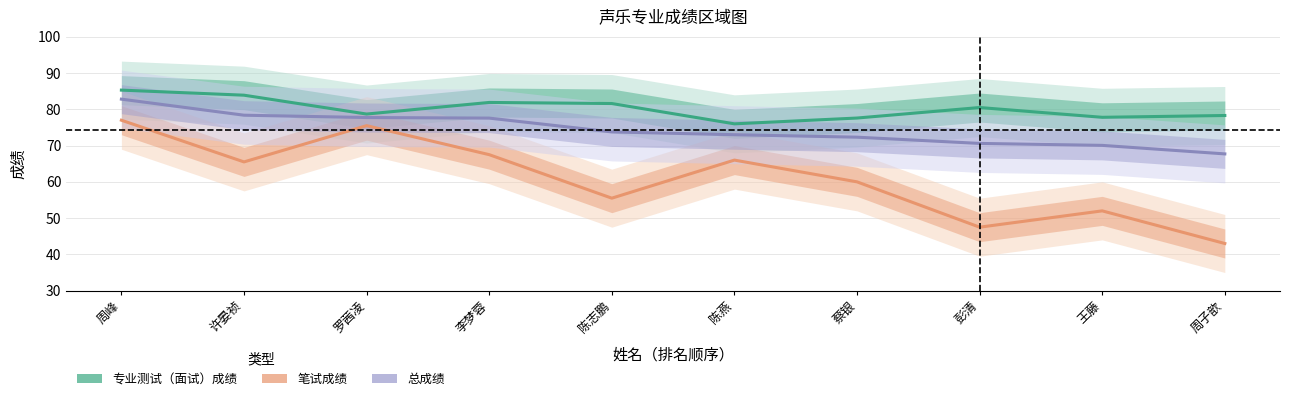

The 总成绩 series shows 67.7 at 周子歆. True or false?

True